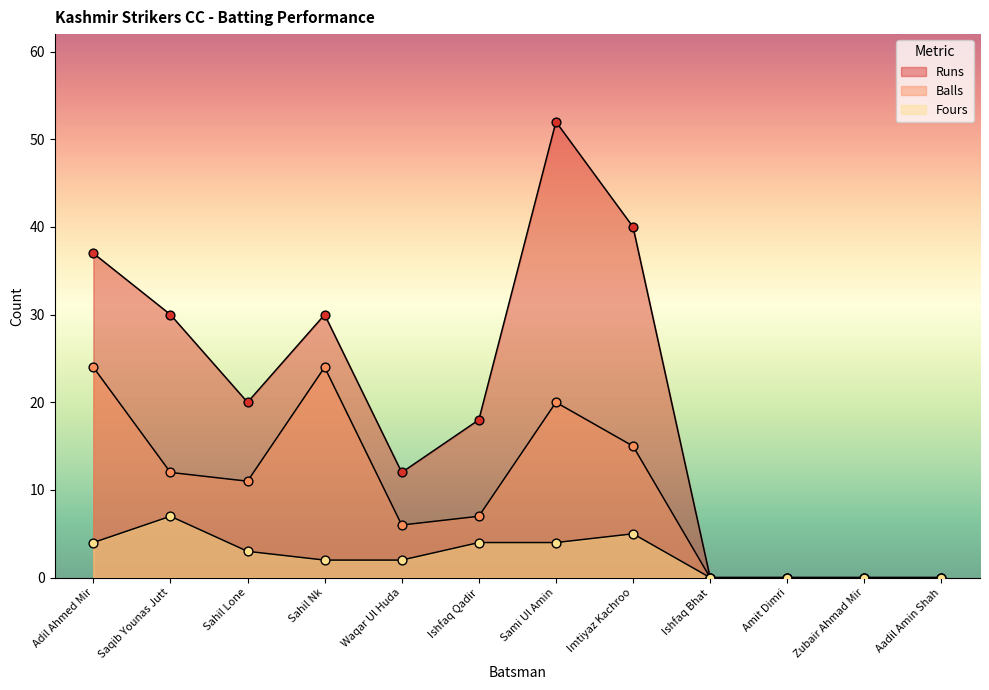

Which series reaches the minimum Y coordinate?

Runs